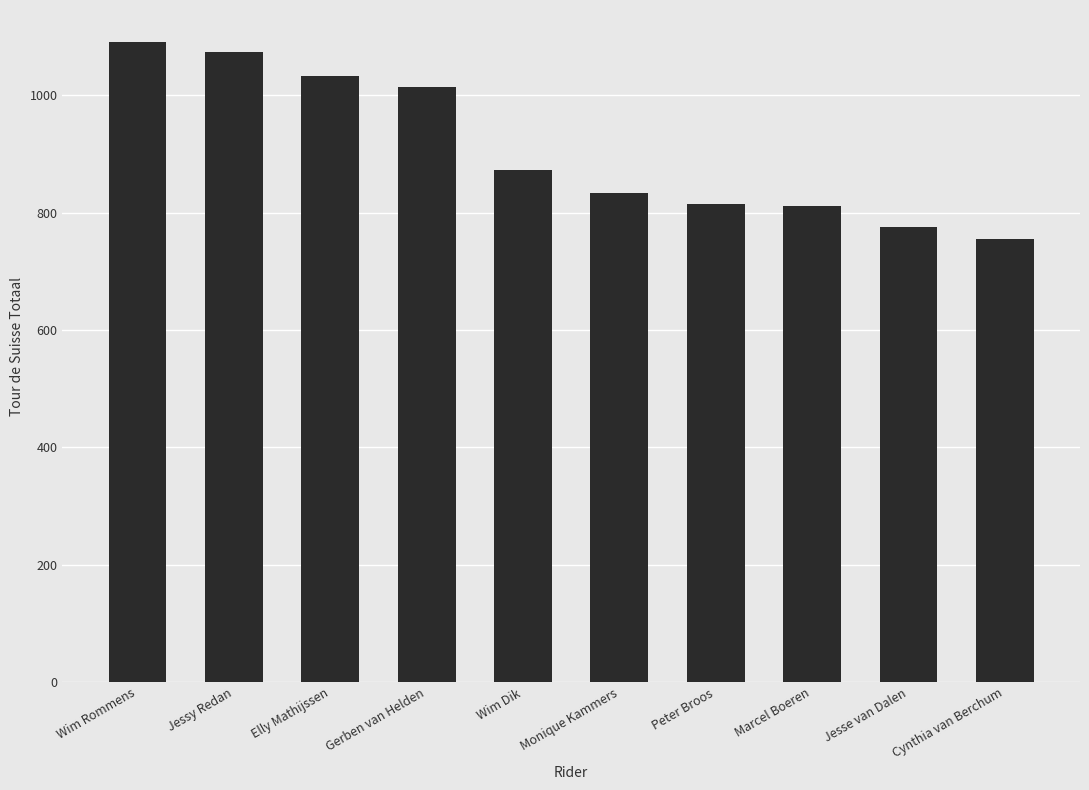

What is the ratio of the value at Peter Broos to the value at Jessy Redan?

0.8